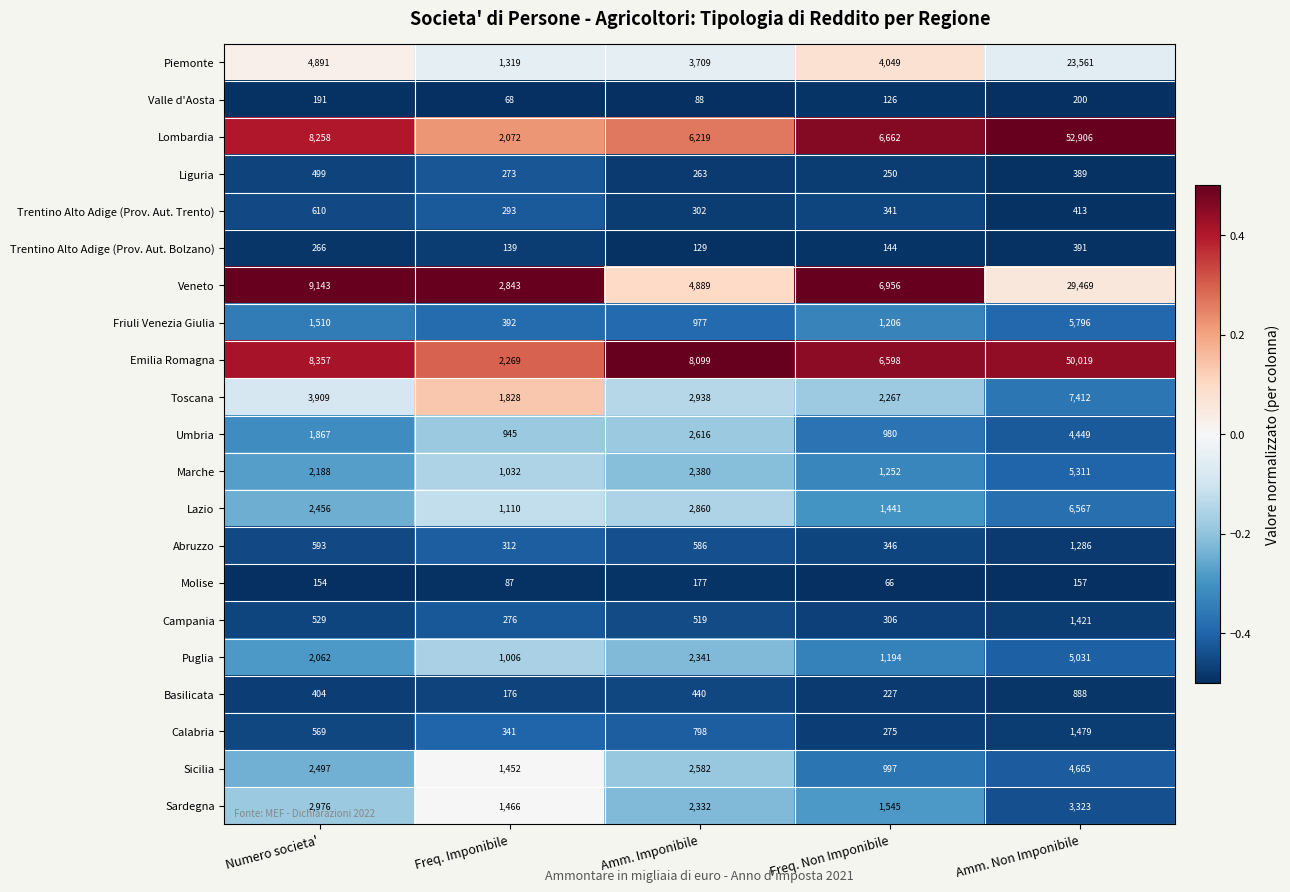

List the series in order of their peak value, highest first.

Lombardia, Emilia Romagna, Veneto, Piemonte, Toscana, Lazio, Friuli Venezia Giulia, Marche, Puglia, Sicilia, Umbria, Sardegna, Calabria, Campania, Abruzzo, Basilicata, Trentino Alto Adige (Prov. Aut. Trento), Liguria, Trentino Alto Adige (Prov. Aut. Bolzano), Valle d'Aosta, Molise